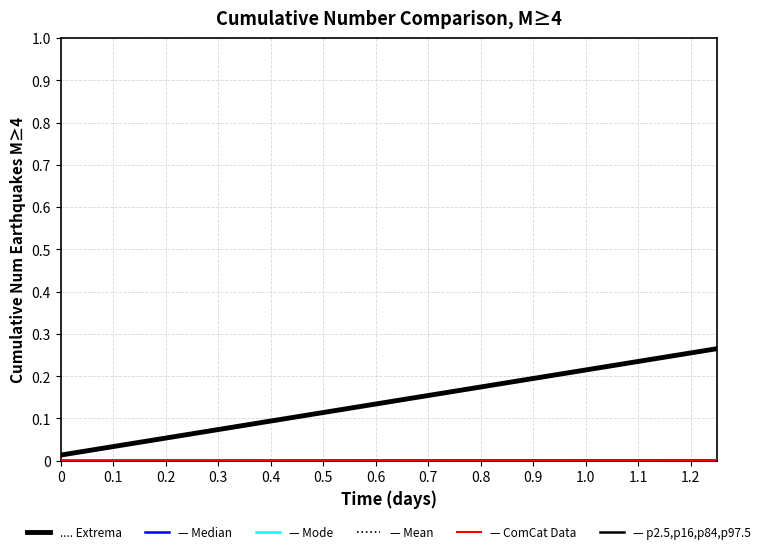

Does the chart display data point markers on the line(s)?

No